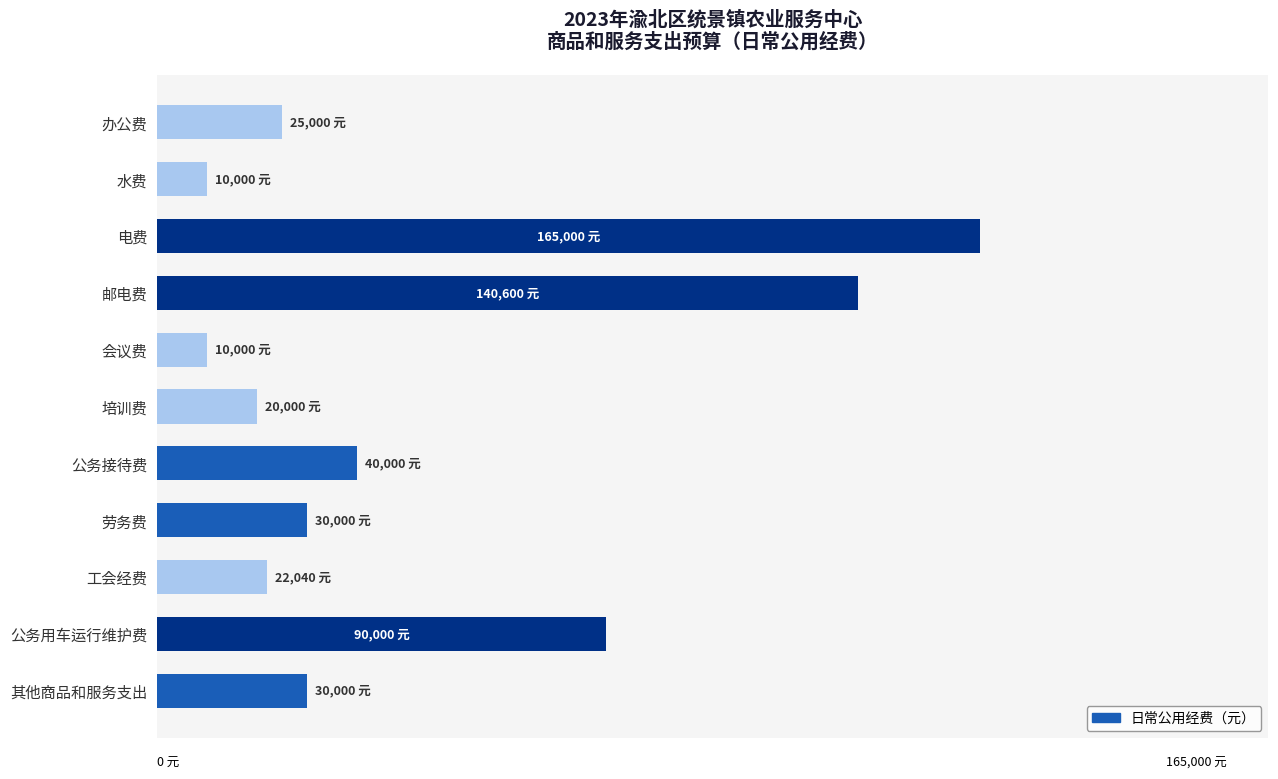

Are the bars horizontal?

Yes